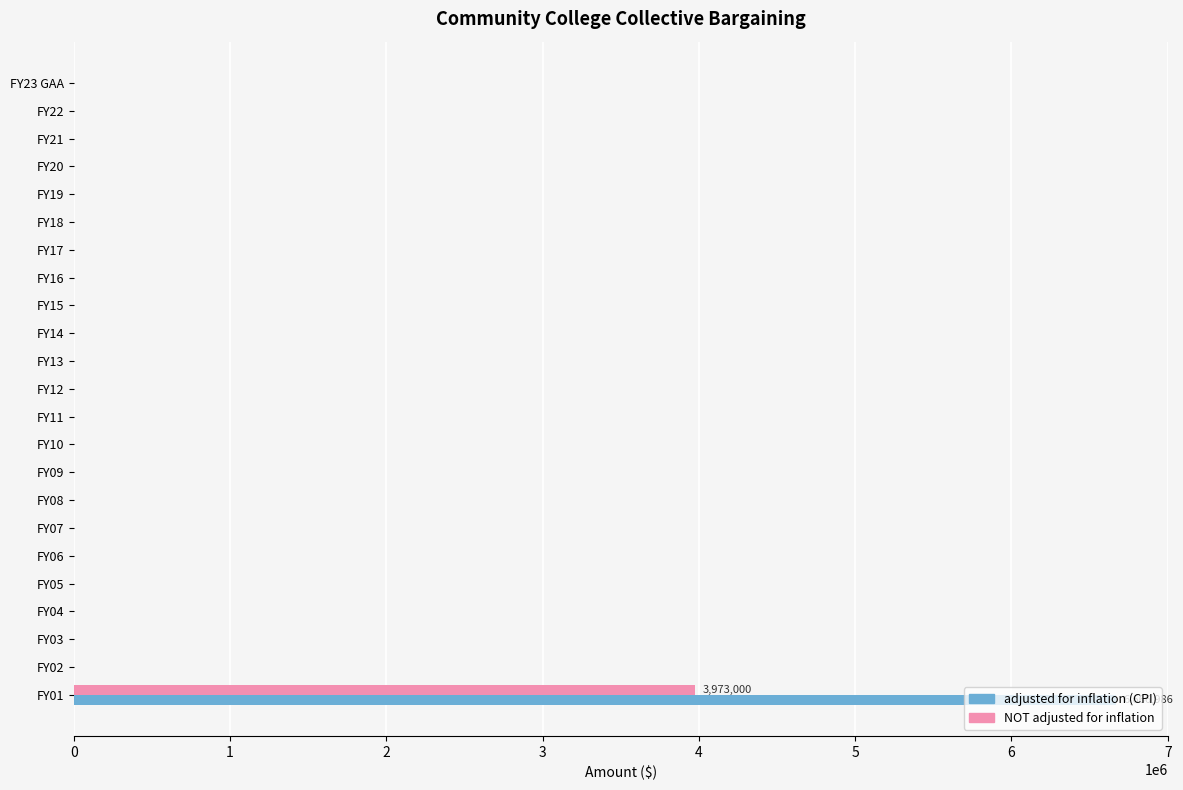

At which category is the sum across all series the highest?

FY01